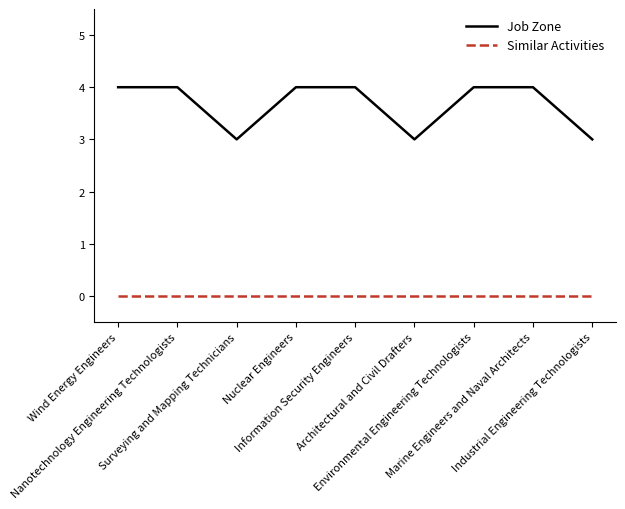

What is the sum of all Job Zone values?

33